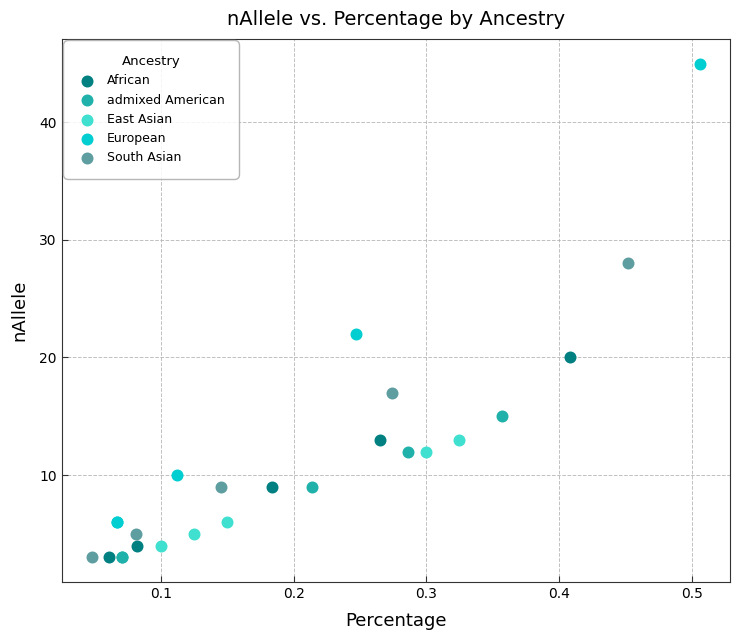

Which series contains the highest Y value?

European